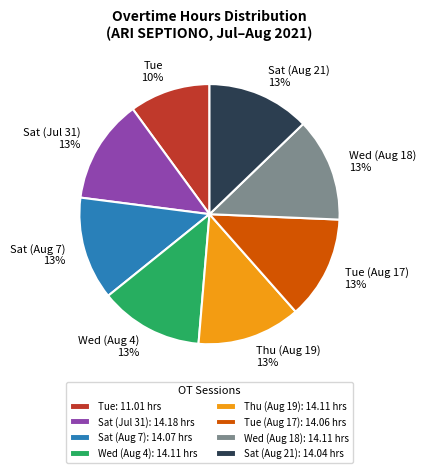

Is the sum of Sat (Jul 31) 13% and Tue 10% greater than half?

No